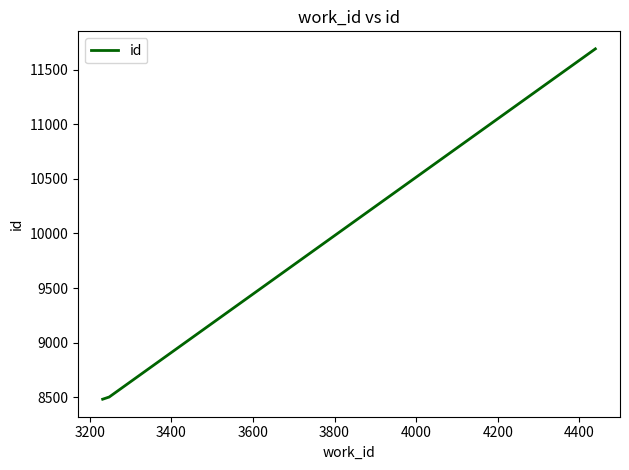

What is the maximum value shown in the chart?

11691